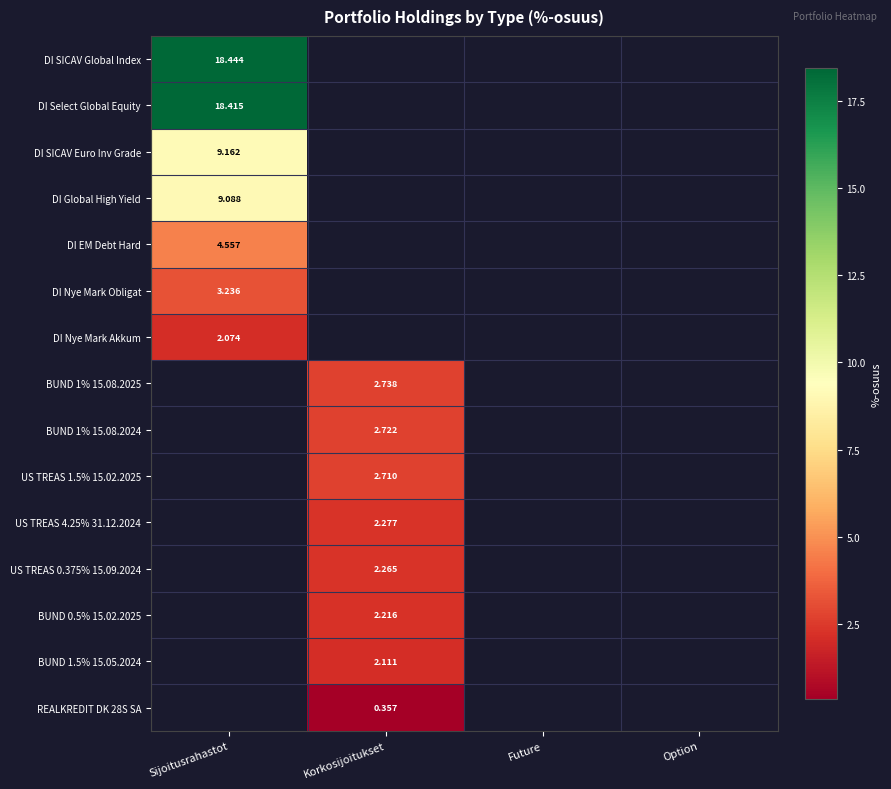

True or false: US TREAS 1.5% 15.02.2025 has a value of 2.7 at Korkosijoitukset.

True